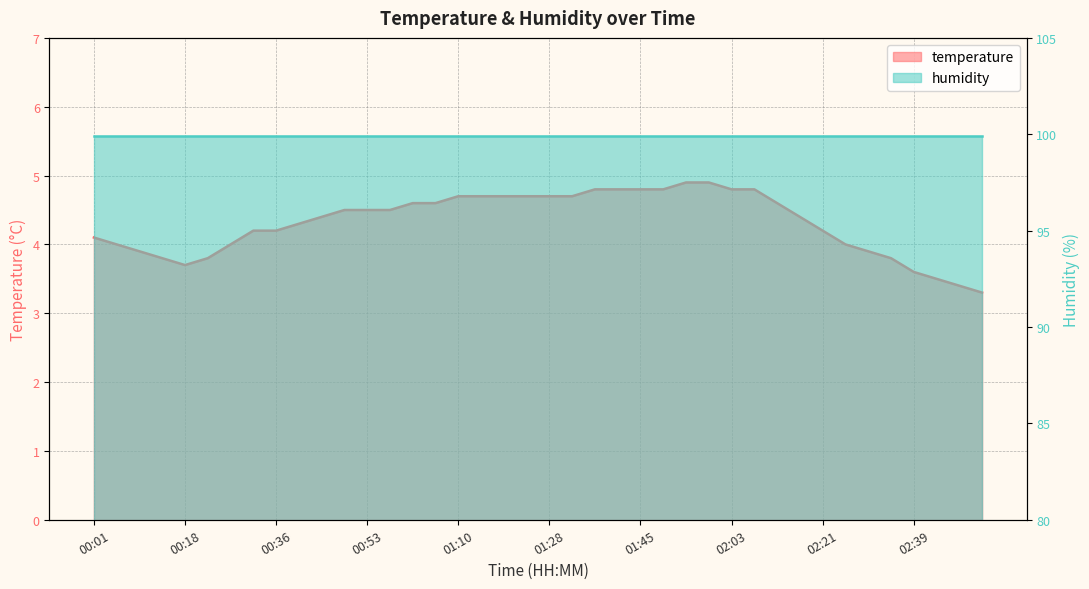

True or false: there are more than 0 points higher than both neighbors.

False